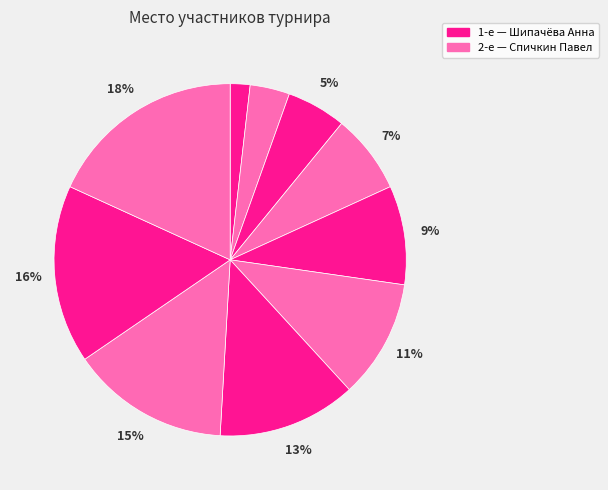

How many segments does this pie chart have?

10